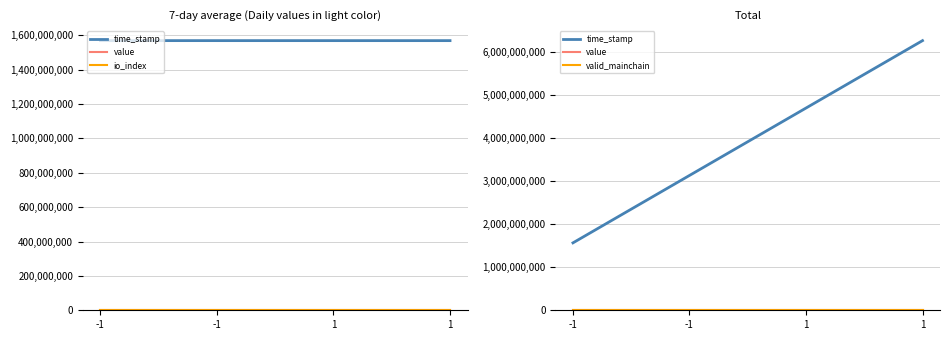

What is the difference between the value values at 1 and 1?

84.6